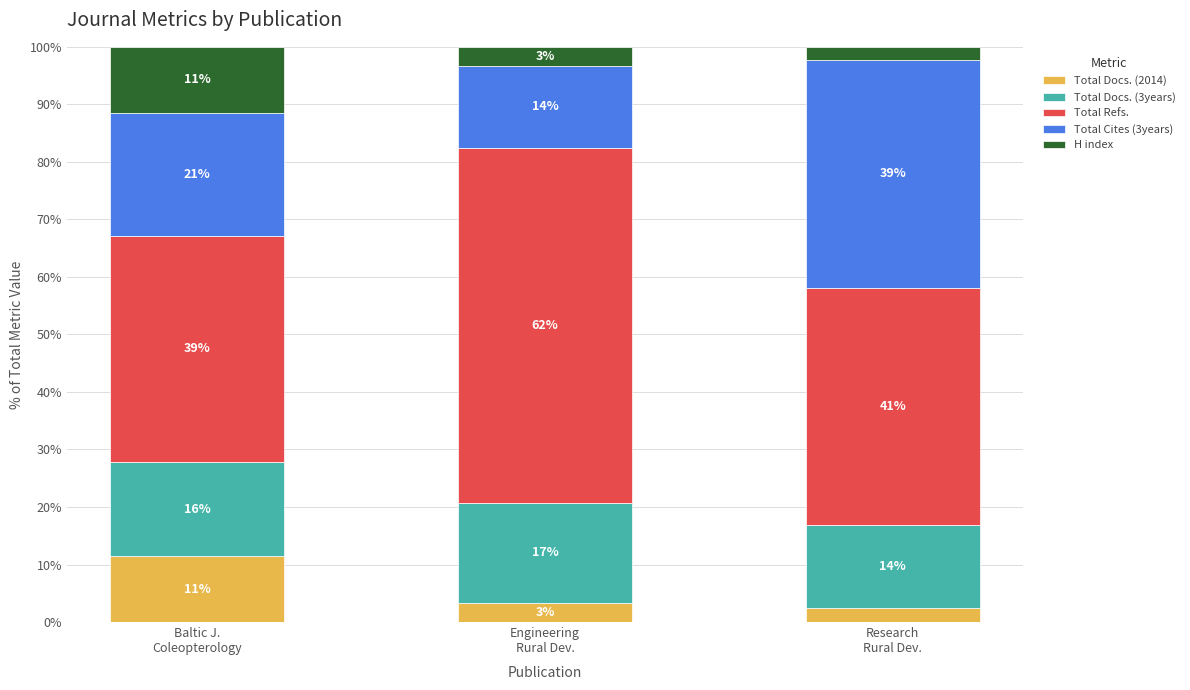

List the series in order of their peak value, lowest first.

Total Docs. (2014), H index, Total Docs. (3years), Total Cites (3years), Total Refs.